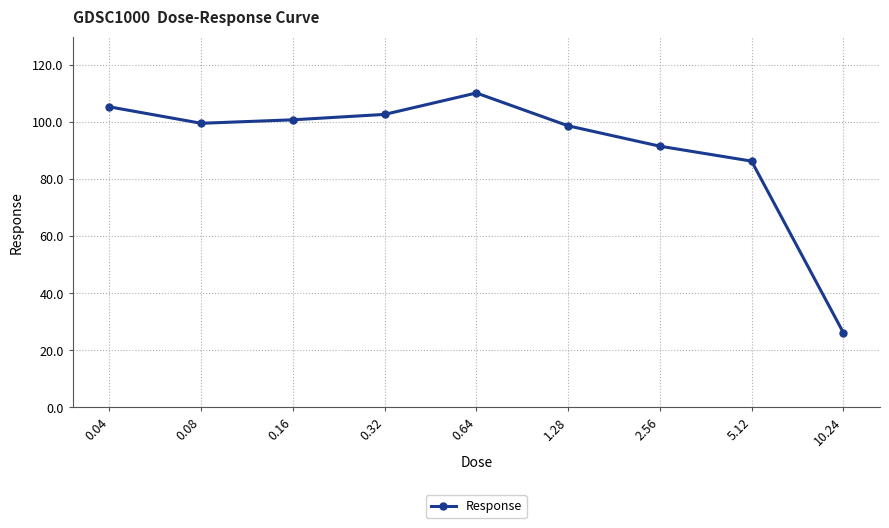

Which category has the highest value across all series?

0.64